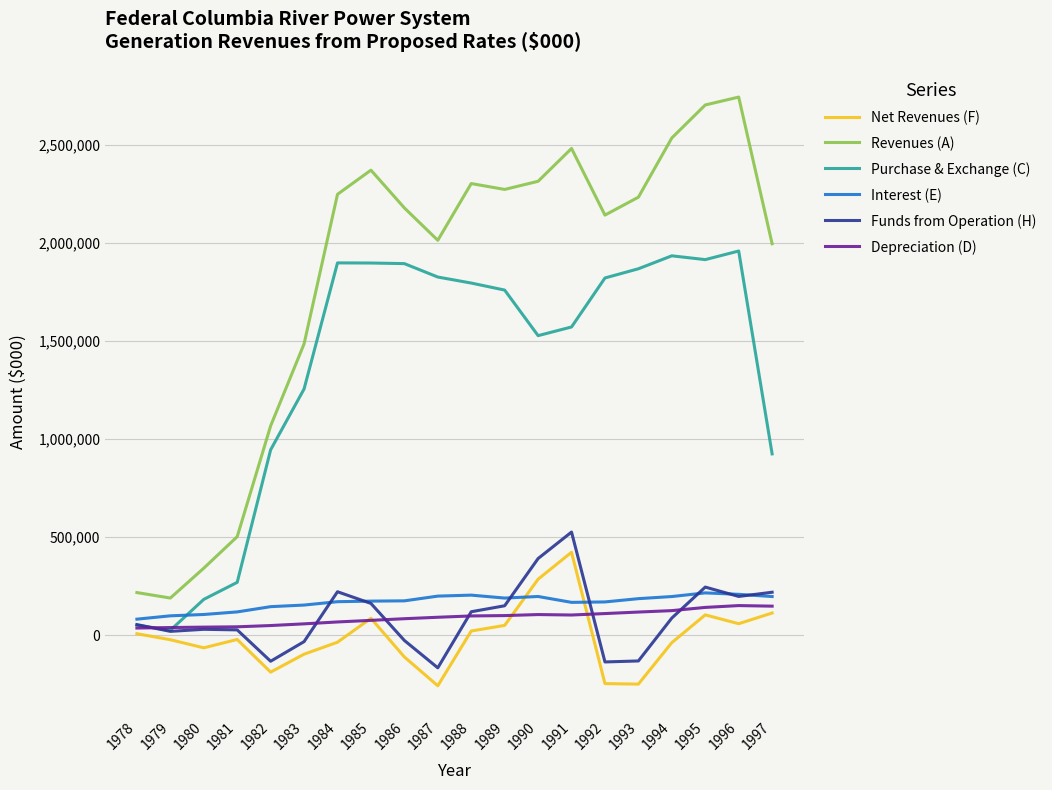

What is the sum of all Funds from Operation (H) values?

1825699